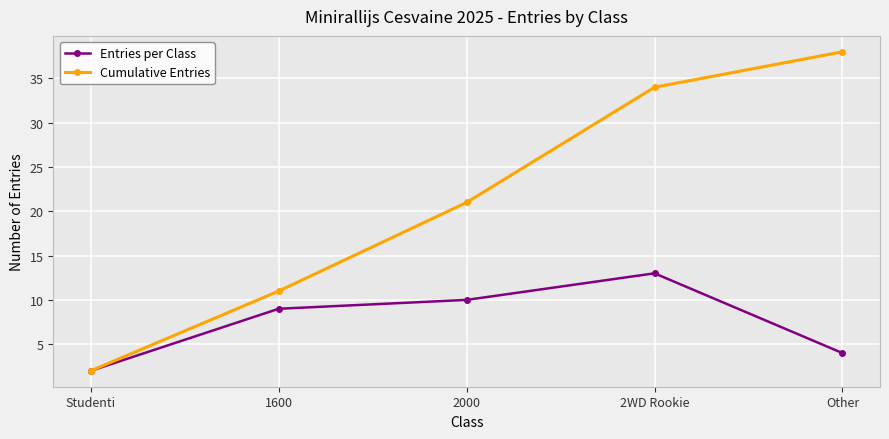

Is the value of Cumulative Entries at Studenti greater than the value of Entries per Class at 2WD Rookie?

No